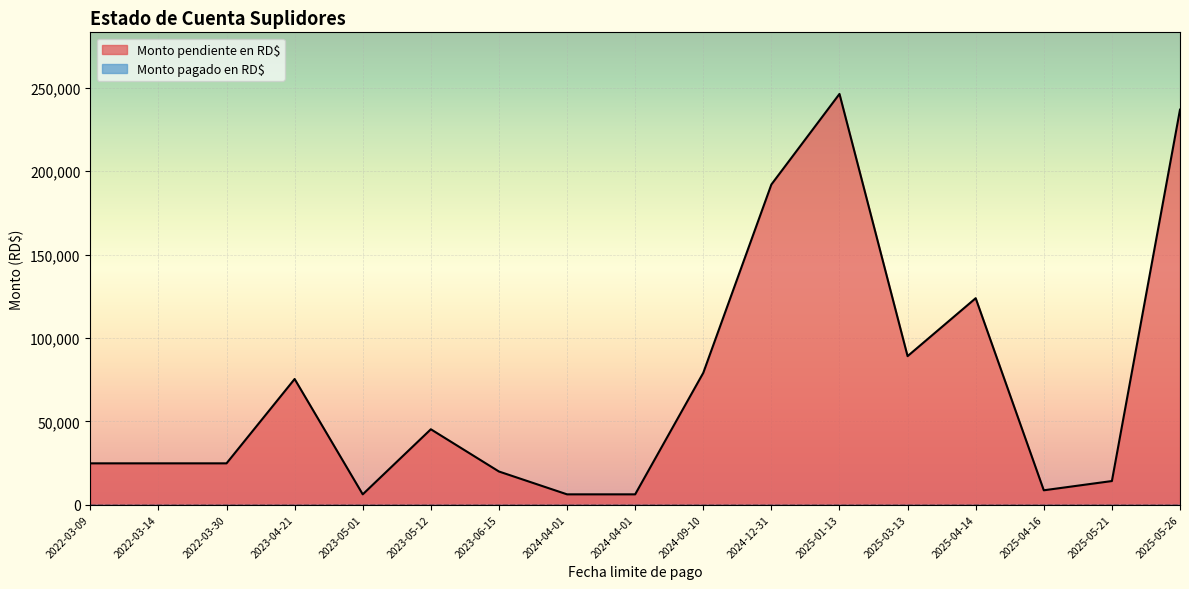

How many categories are shown in the chart?

17